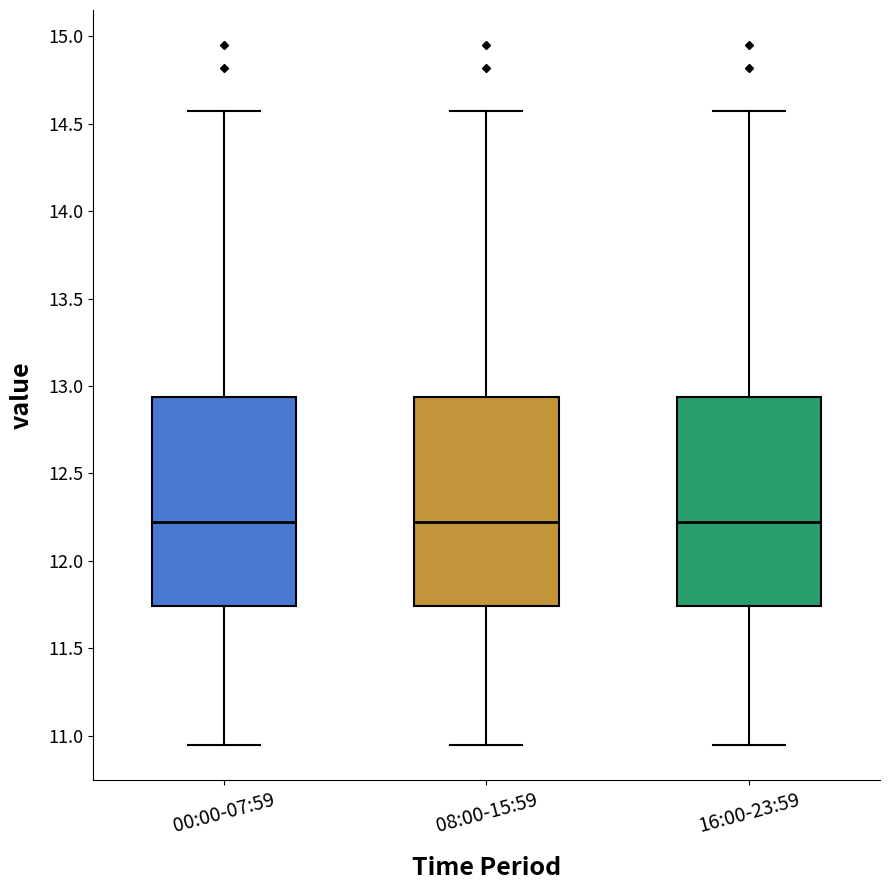

Reading left to right, read every box against the y-axis: the position of its median line, the range the box covers, and the ends of its whiskers. The values are not printed on the chart, so give them approximately, as read against the axis.

00:00-07:59: median 12.25, box 11.75 to 12.95, whiskers 10.95 to 14.55
08:00-15:59: median 12.25, box 11.75 to 12.95, whiskers 10.95 to 14.55
16:00-23:59: median 12.25, box 11.75 to 12.95, whiskers 10.95 to 14.55